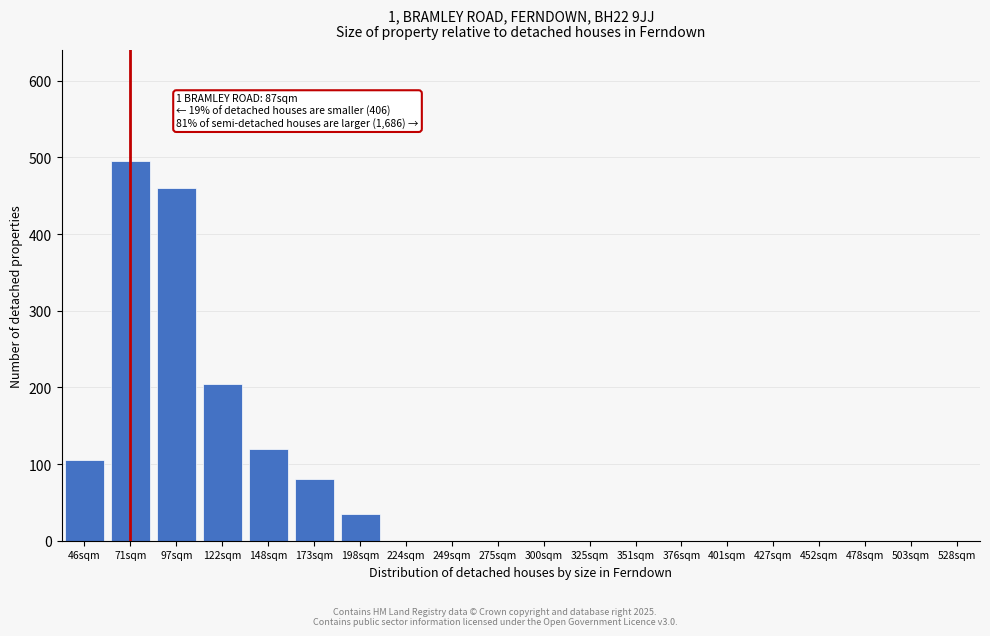

Reading right to left, transcribe all the data shown in this chart.

528sqm=0	503sqm=0	478sqm=0	452sqm=0	427sqm=0	401sqm=0	376sqm=0	351sqm=0	325sqm=0	300sqm=0	275sqm=0	249sqm=0	224sqm=0	198sqm=35	173sqm=80	148sqm=120	122sqm=205	97sqm=460	71sqm=495	46sqm=105